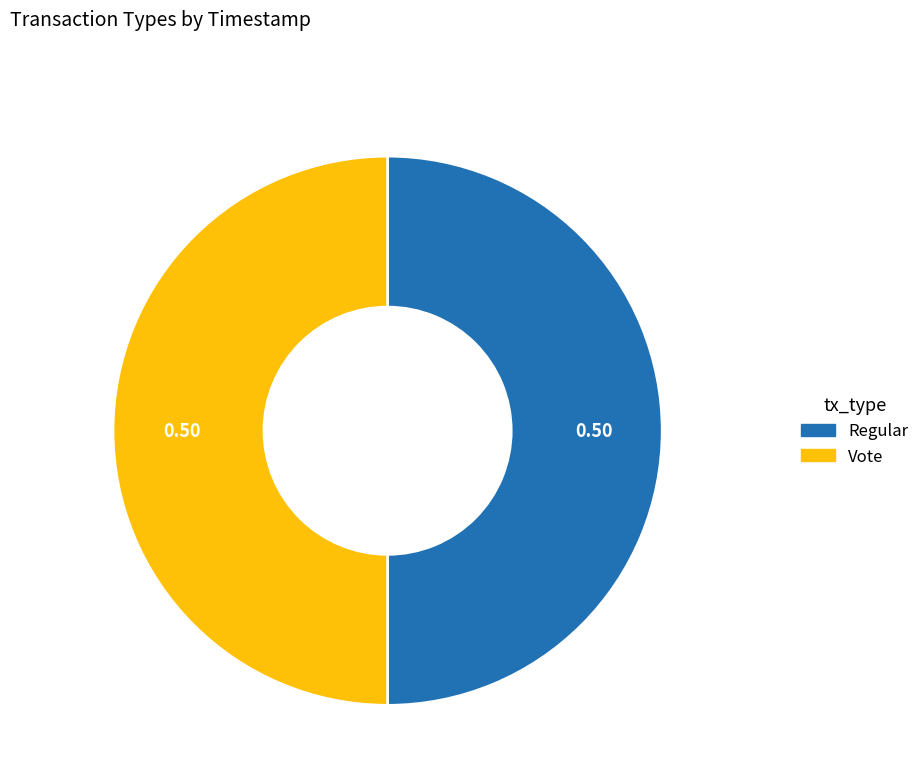

Approximately how many times larger is the value at Regular compared to Vote?

1.0